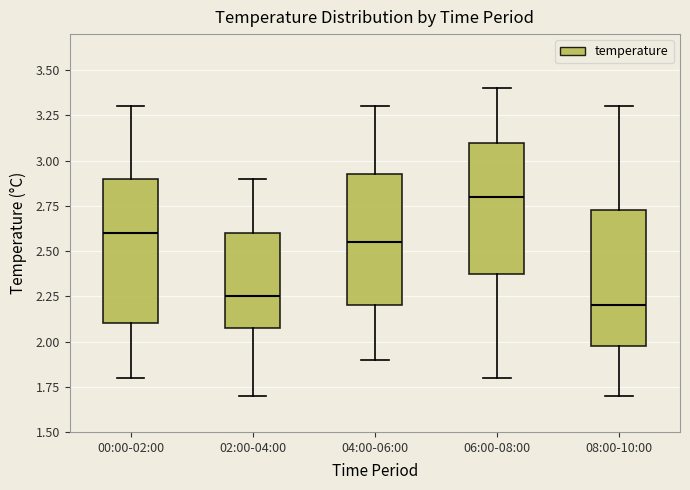

Reading left to right, transcribe this box plot: for each box, give where its median line is, the range the box spans, and where its two whiskers end, as read against the y-axis. The values are not printed on the chart, so give them approximately, as read against the axis.

00:00-02:00: median 2.60, box 2.10 to 2.90, whiskers 1.80 to 3.30
02:00-04:00: median 2.25, box 2.10 to 2.60, whiskers 1.70 to 2.90
04:00-06:00: median 2.55, box 2.20 to 2.95, whiskers 1.90 to 3.30
06:00-08:00: median 2.80, box 2.40 to 3.10, whiskers 1.80 to 3.40
08:00-10:00: median 2.20, box 2.00 to 2.75, whiskers 1.70 to 3.30